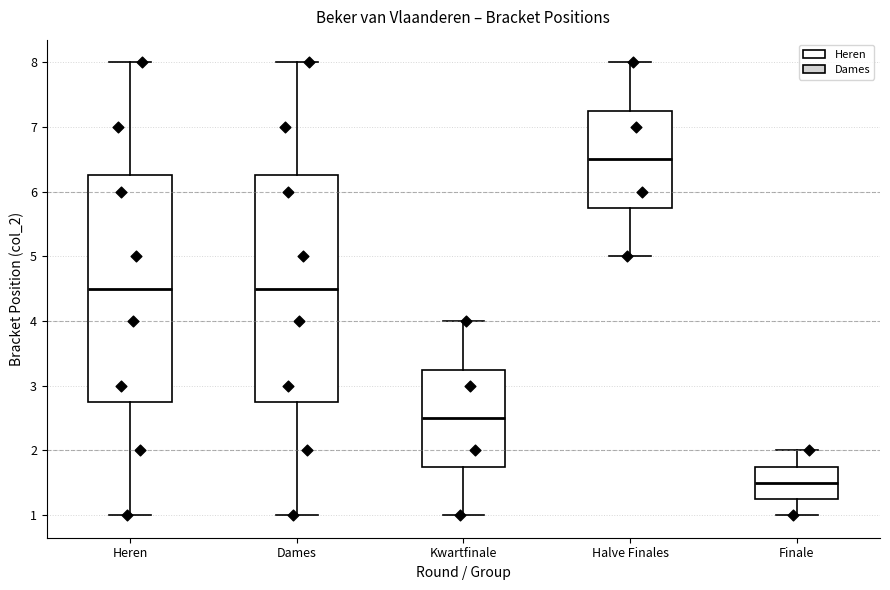

Which box has the highest median line?

Halve Finales